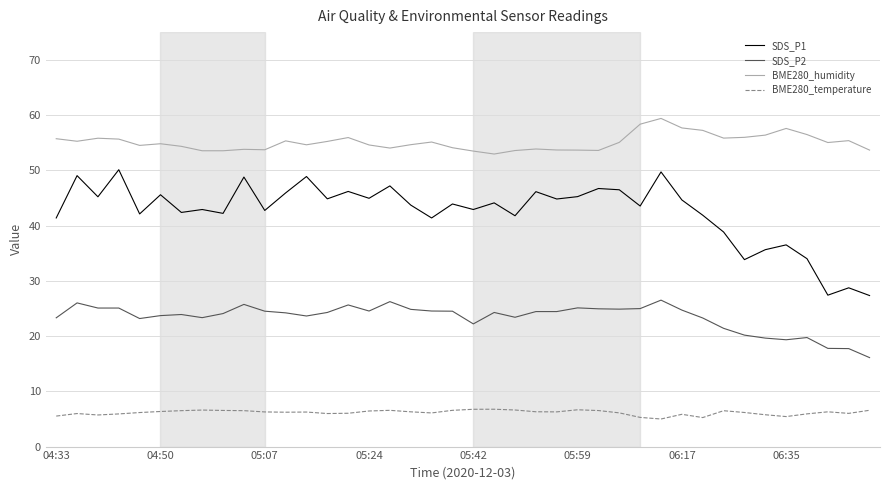

Which series has the largest total across all categories?

BME280_humidity